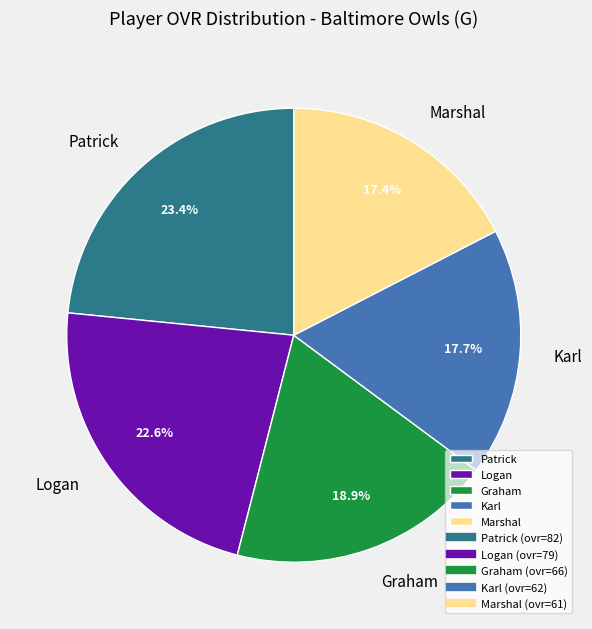

Is Graham the majority of the pie?

No